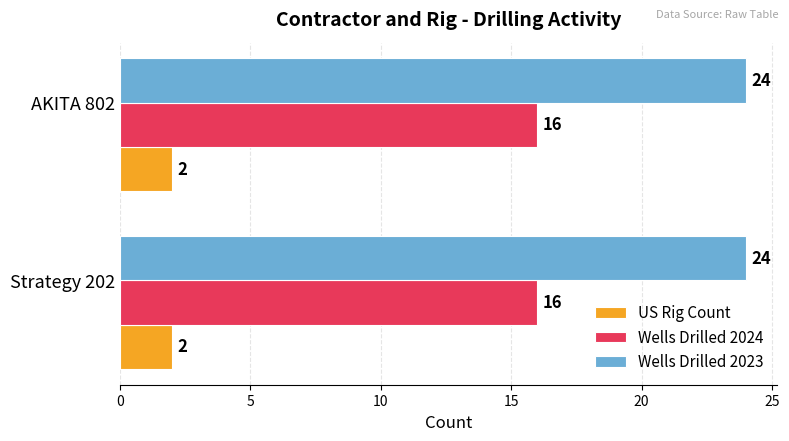

List the series in order of their peak value, lowest first.

US Rig Count, Wells Drilled 2024, Wells Drilled 2023